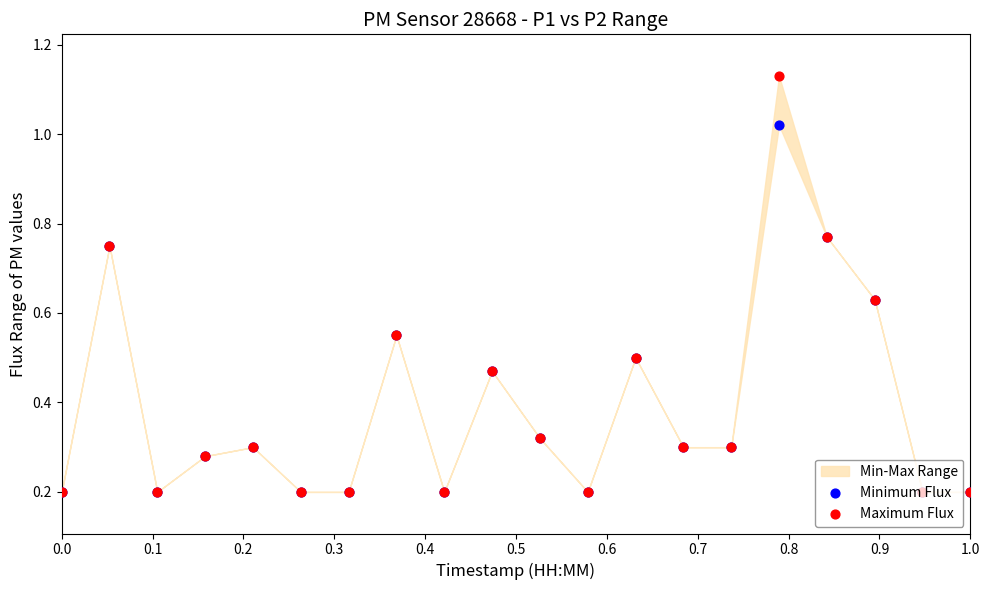

Which series has the largest total across all categories?

Maximum Flux